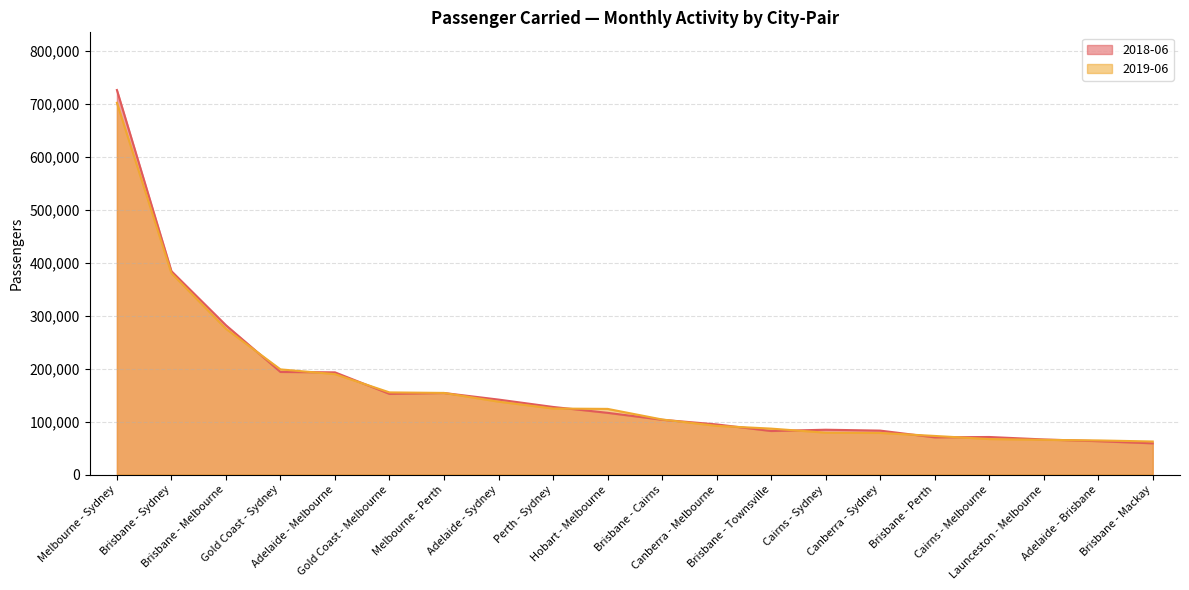

What is the total value across all series at Brisbane - Melbourne?

556881